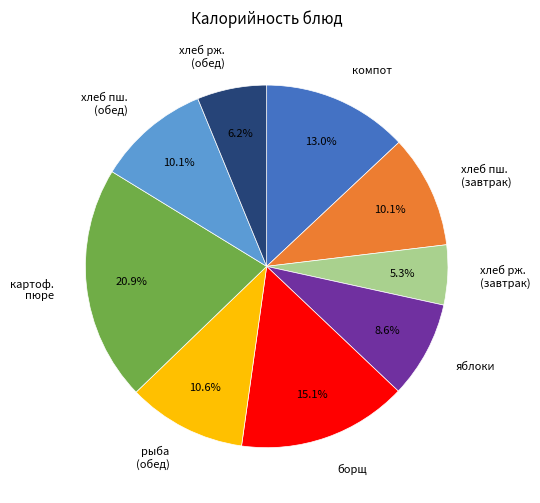

How many slices are in this pie chart?

9